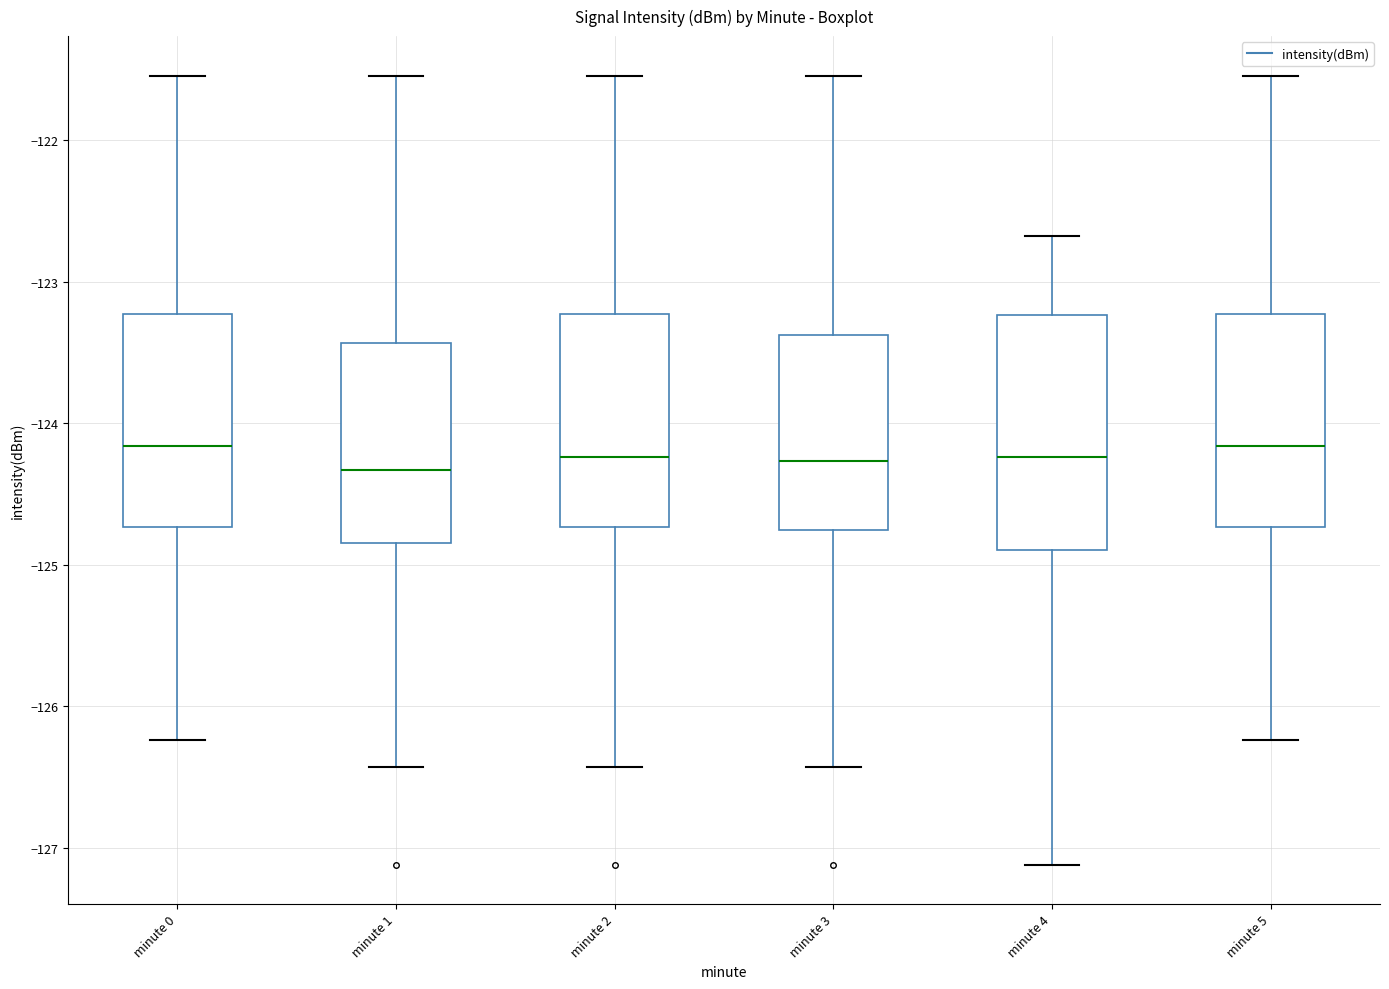

Where is the upper edge of the box for minute 5 on the y-axis? The values are not printed on the chart, so give them approximately, as read against the axis.

-123.2